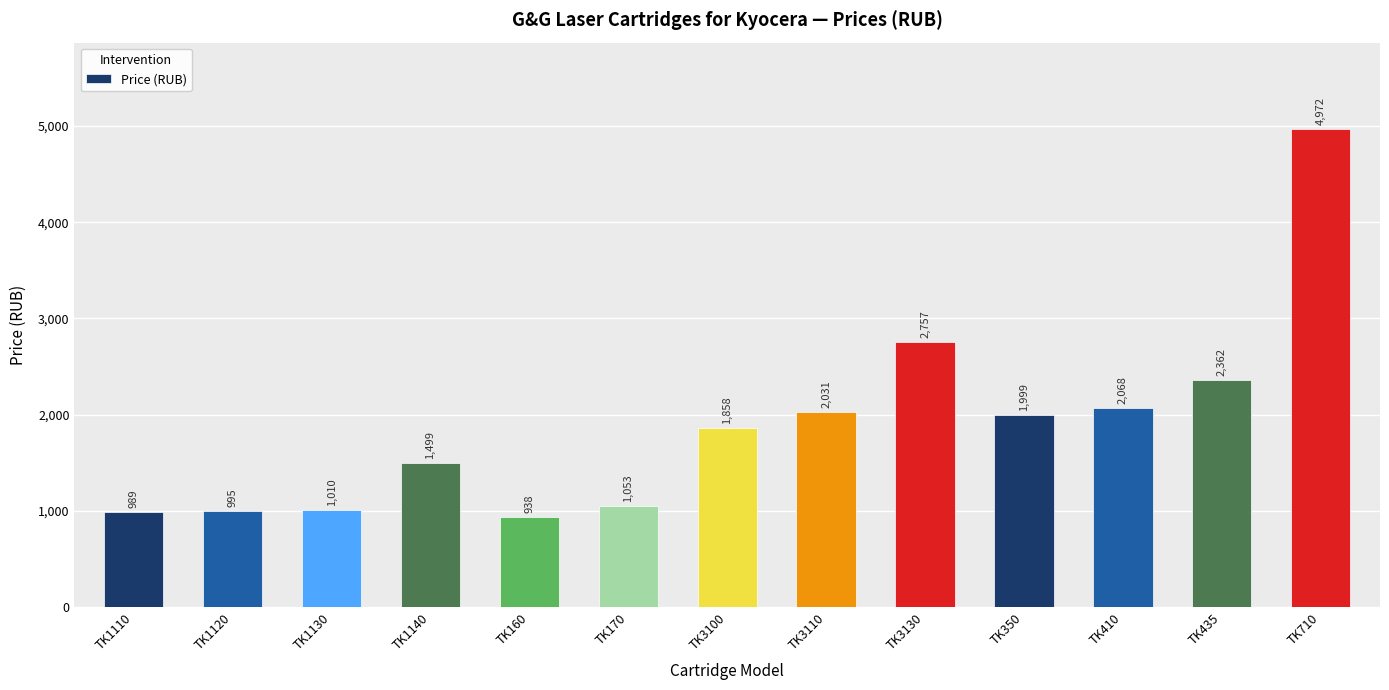

Reading right to left, transcribe all the data shown in this chart.

4972	2362	2068	1999	2757	2031	1858	1053	938	1499	1010	995	989